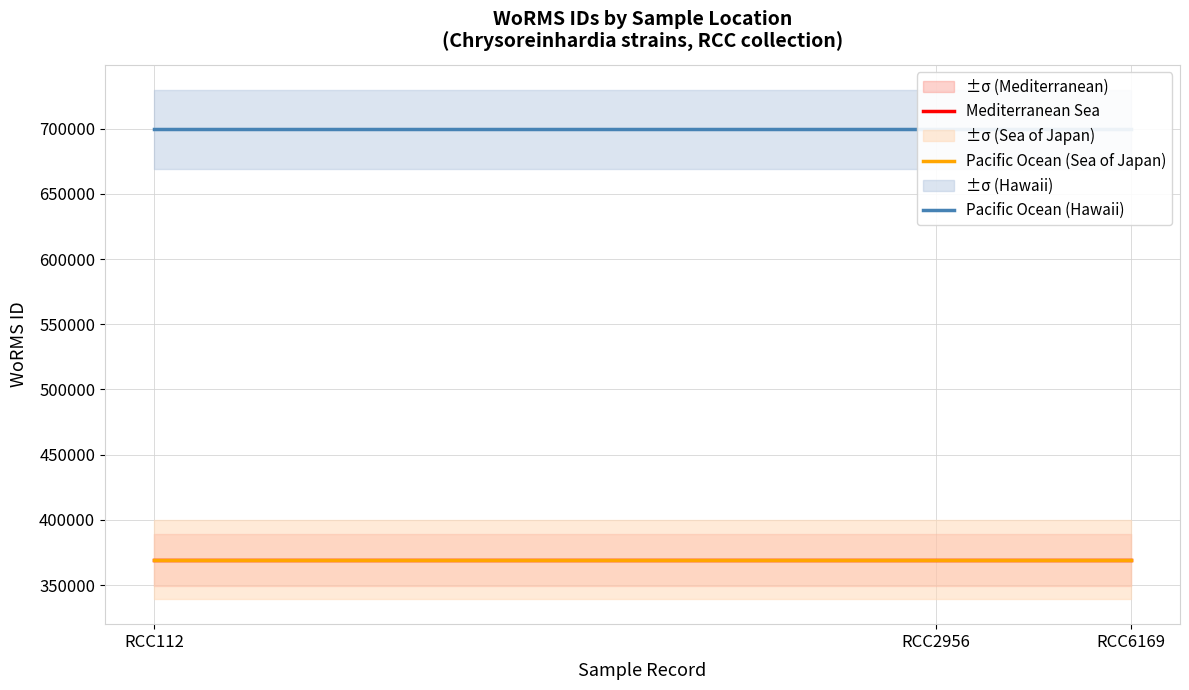

True or false: Mediterranean Sea has a value of 601905 at RCC2956.

False